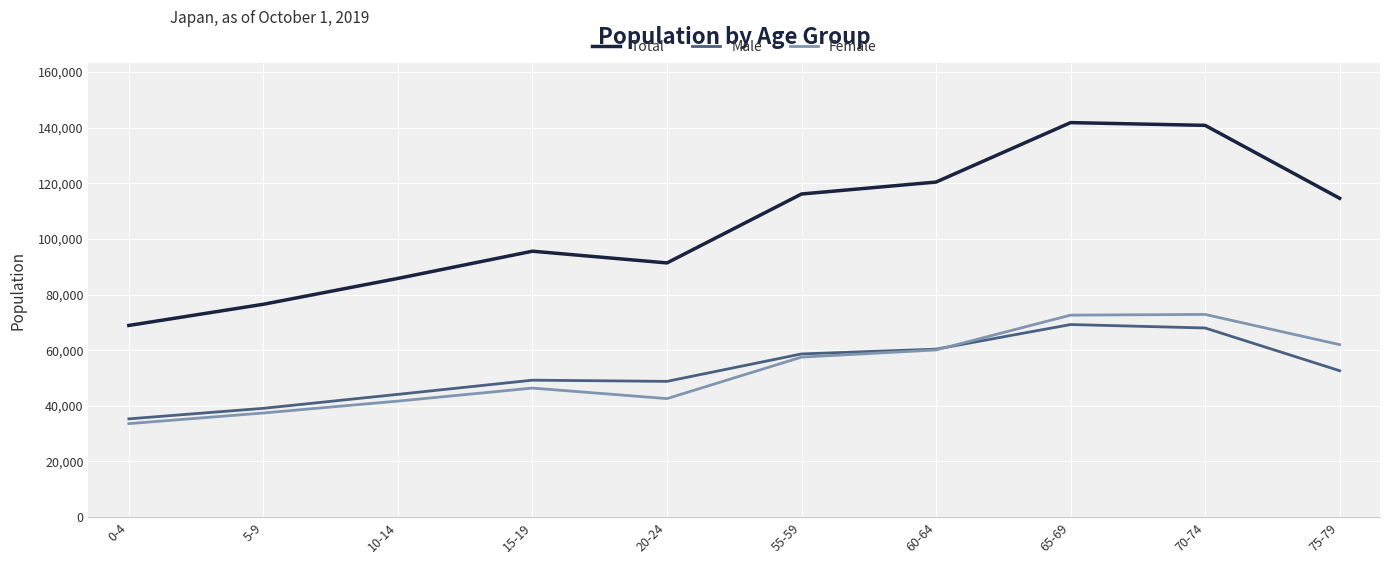

True or false: Female has a value of 33587 at 0-4.

True